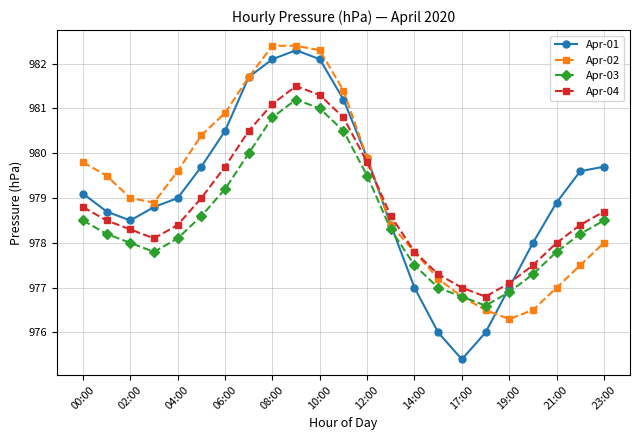

True or false: Apr-01 has more than 2 points higher than both neighbors.

False